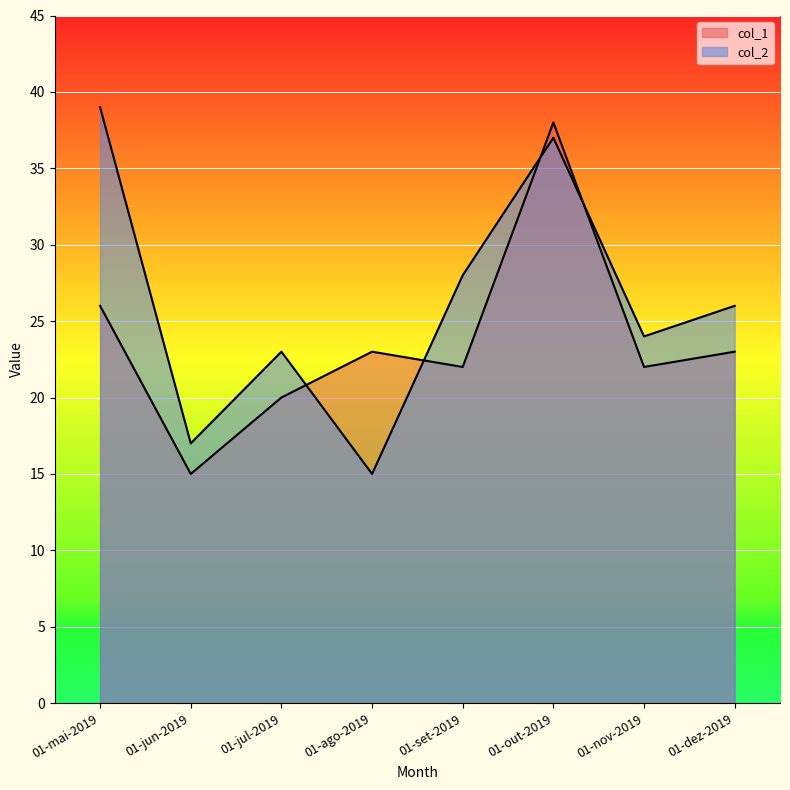

How many interior local valleys does the col_2 series have?

3